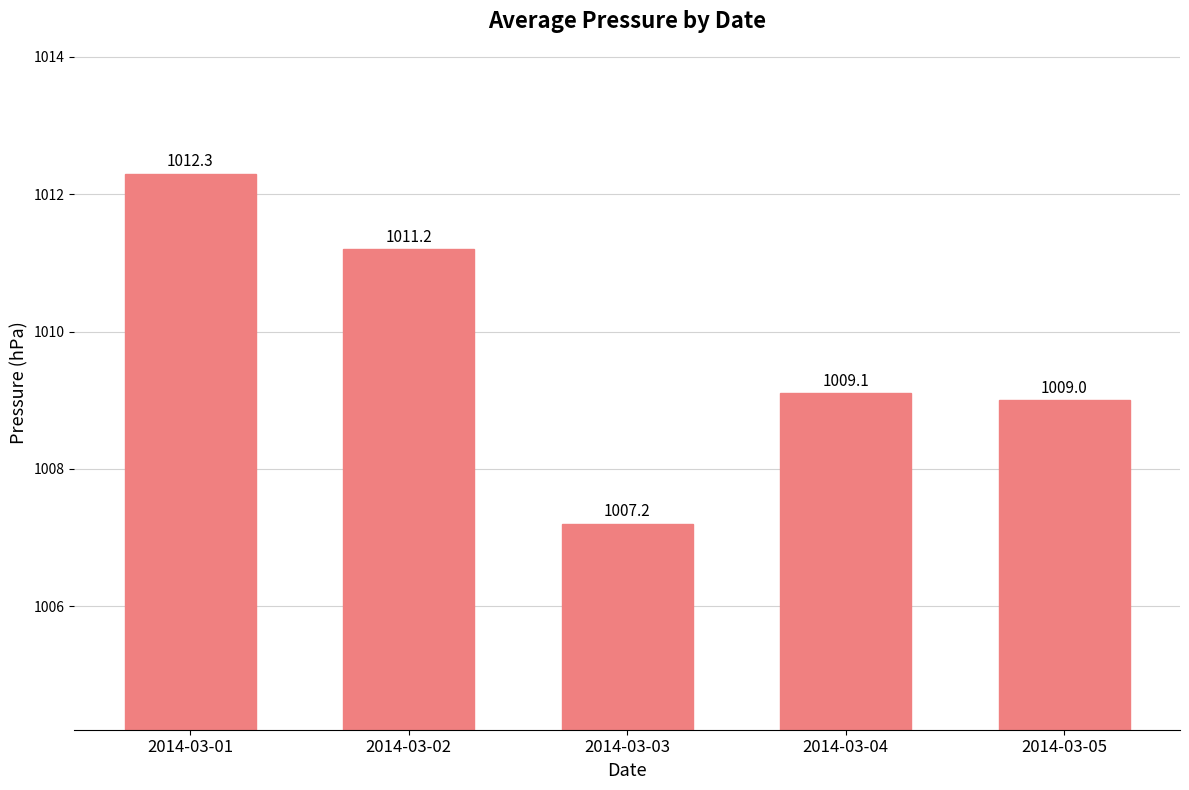

Does the chart contain stacked bars?

No